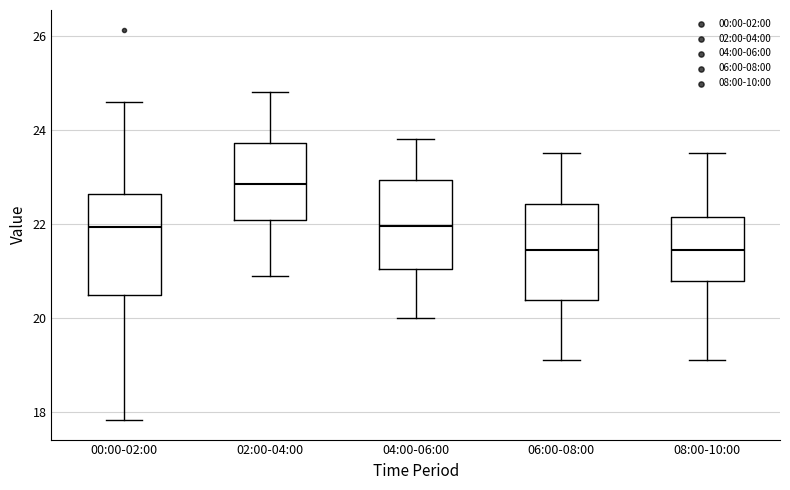

Where is the lower edge of the box for 00:00-02:00 on the y-axis? The values are not printed on the chart, so give them approximately, as read against the axis.

20.4